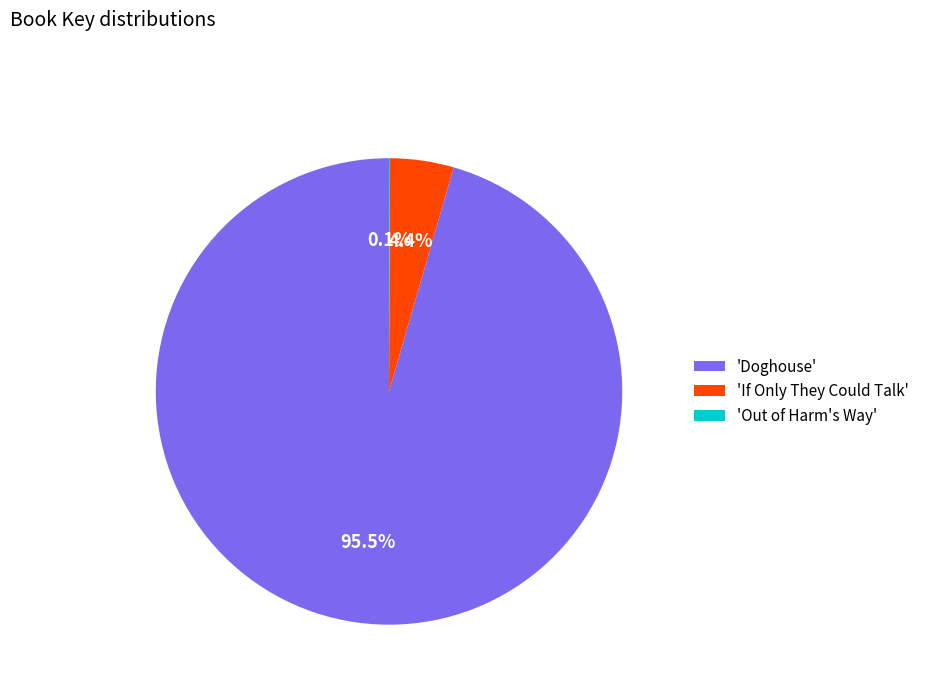

Does any single category account for the majority?

Yes